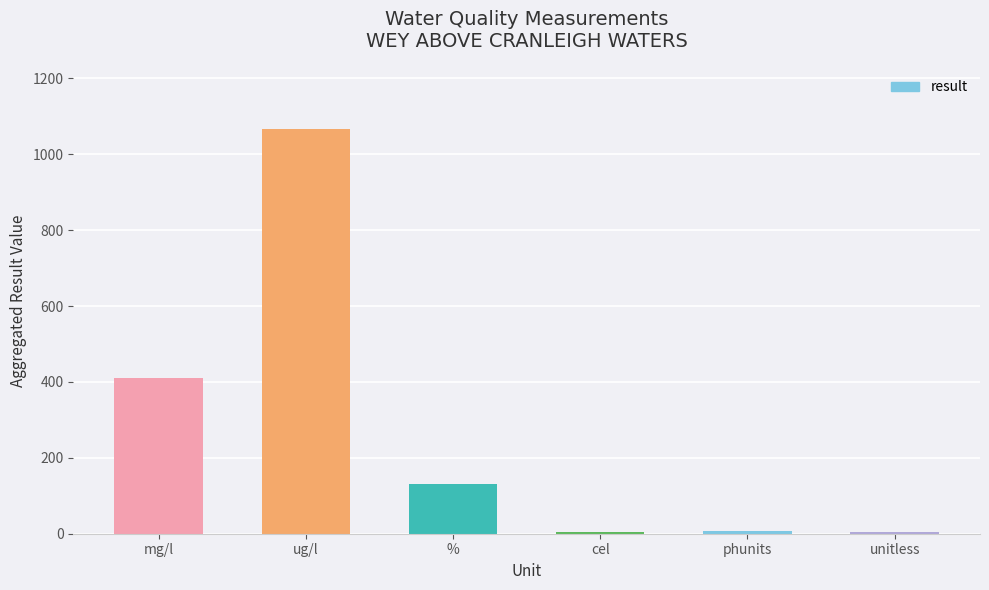

Where is the data nearest to the value 535?

mg/l